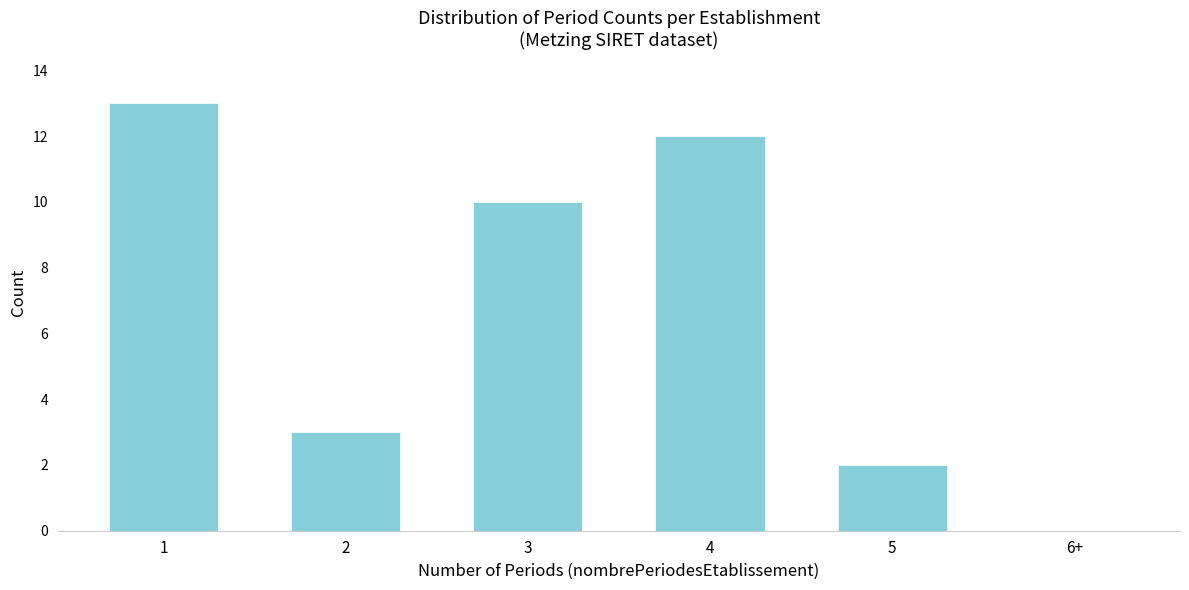

Reading left to right, what are all the values shown in this chart?

1=13	2=3	3=10	4=12	5=2	6+=0